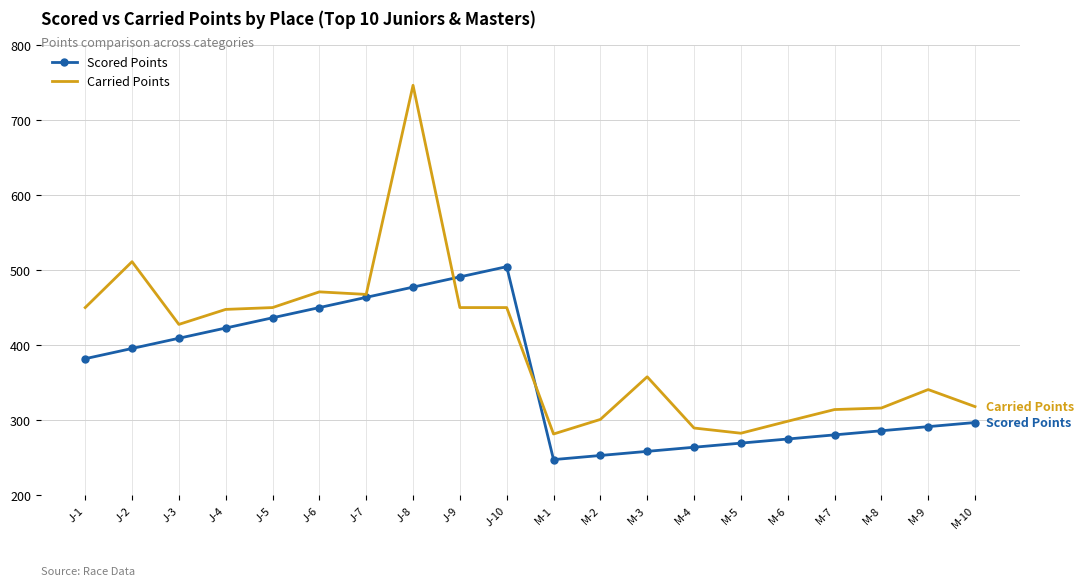

The value of Scored Points at M-5 is 269.2. True or false?

True